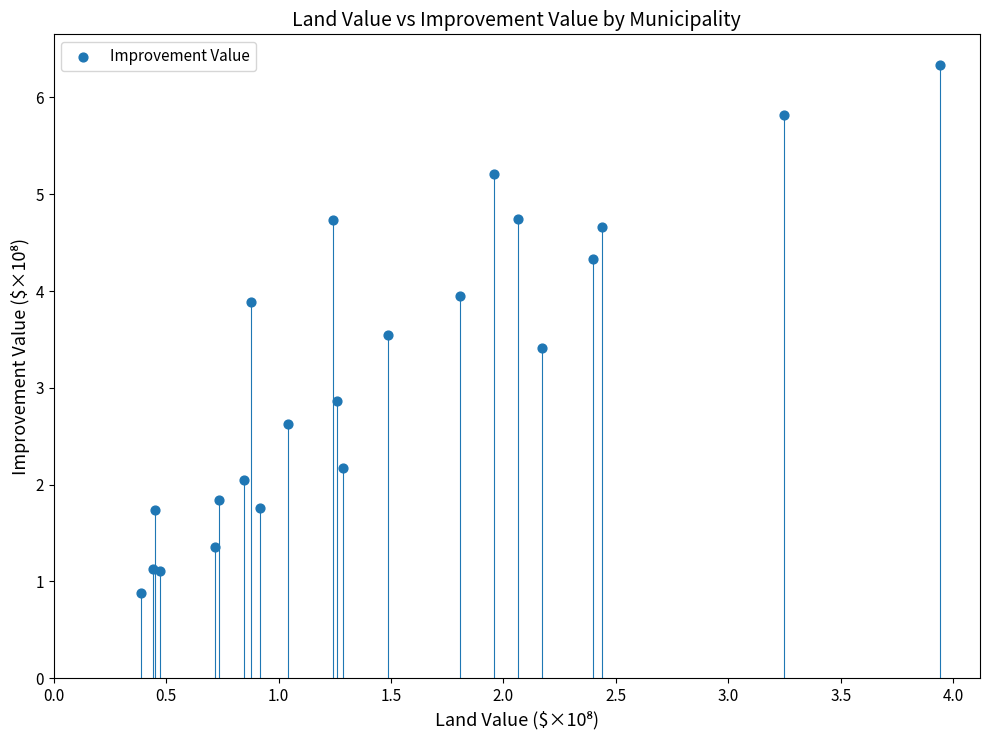

What Y value in the scatter plot is closest to 3?

2.9